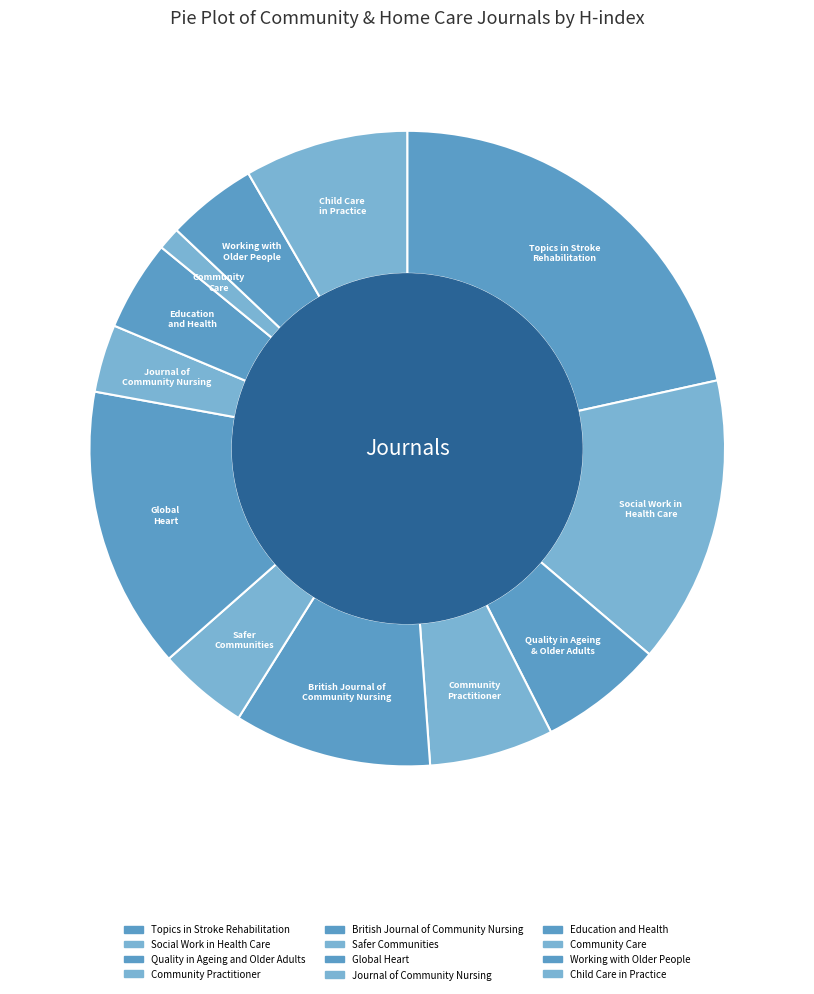

Is there any slice that represents more than half of the pie?

No